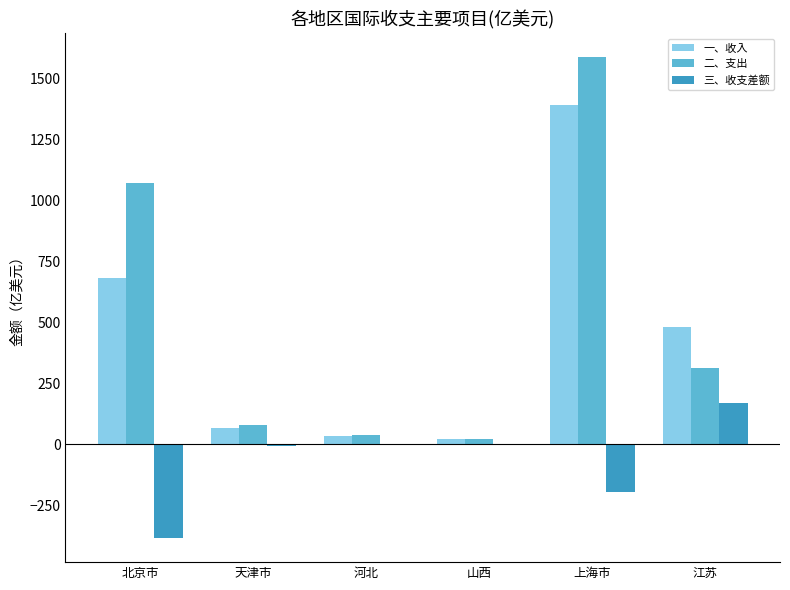

How many categories are shown in the chart?

6